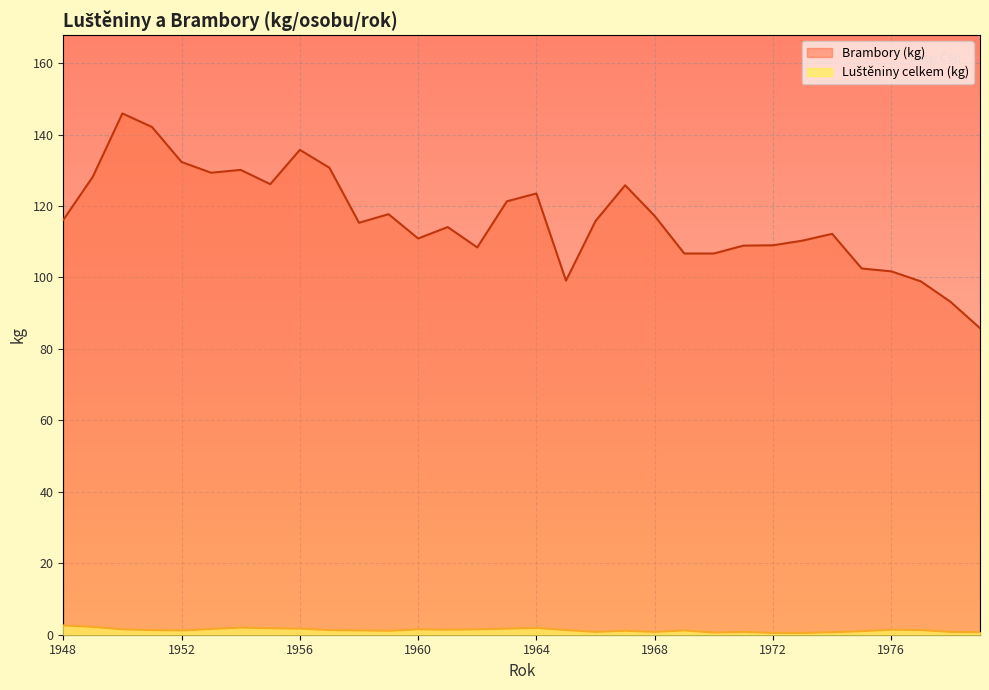

Reading left to right, transcribe all the data shown in this chart.

Luštěniny celkem (kg): 2.6	2.2	1.5	1.3	1.2	1.6	2.0	1.8	1.7	1.3	1.2	1.1	1.5	1.4	1.5	1.7	1.9	1.3	0.8	1.1	0.8	1.2	0.6	0.8	0.5	0.5	0.7	1.0	1.4	1.3	0.8	0.7
Brambory (kg): 116.1	128.2	145.9	142.1	132.3	129.3	130.1	126.1	135.7	130.7	115.3	117.7	110.9	114.1	108.4	121.3	123.5	99.1	115.8	125.8	117.2	106.7	106.7	108.9	109.0	110.3	112.2	102.5	101.7	98.9	93.2	85.8